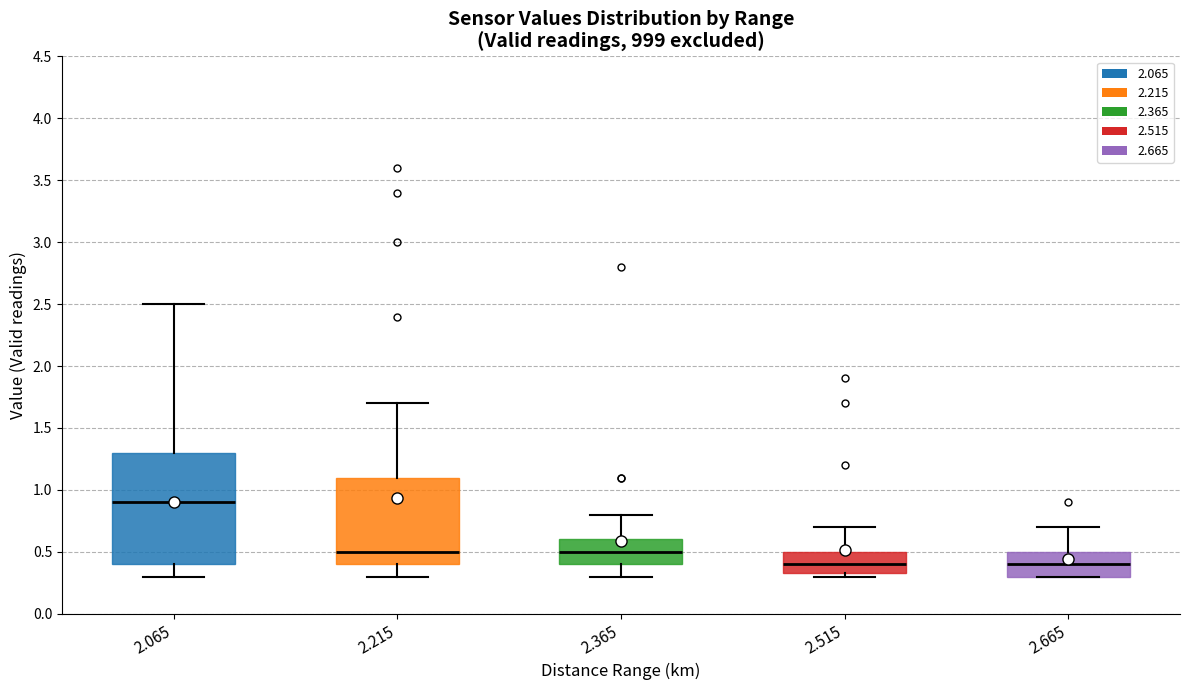

Which box is the tallest, from its lower edge to its upper edge?

2.065